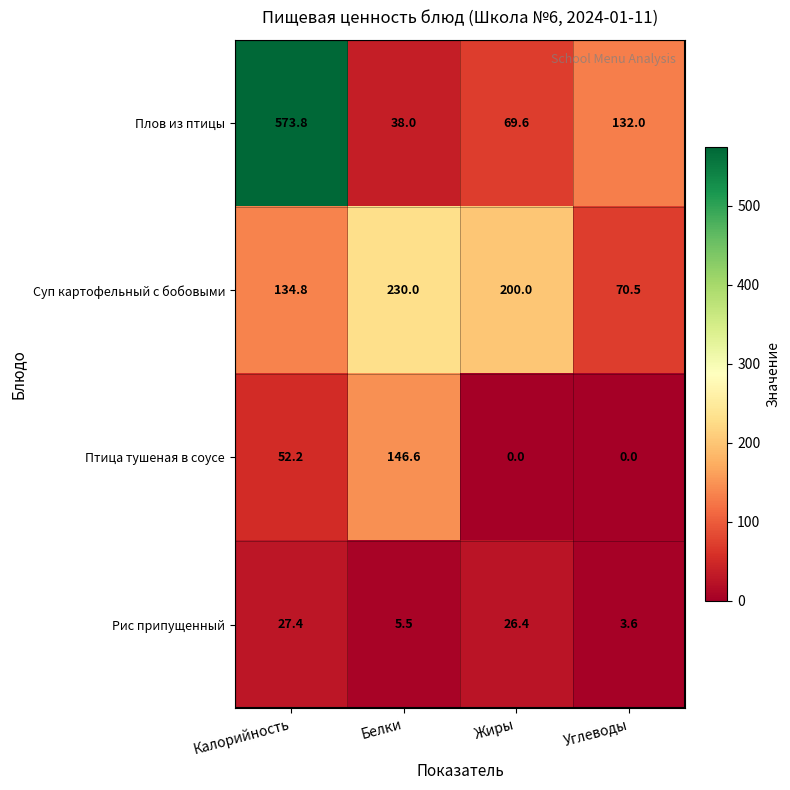

List the series in order of their overall mean, highest first.

Плов из птицы, Суп картофельный с бобовыми, Птица тушеная в соусе, Рис припущенный